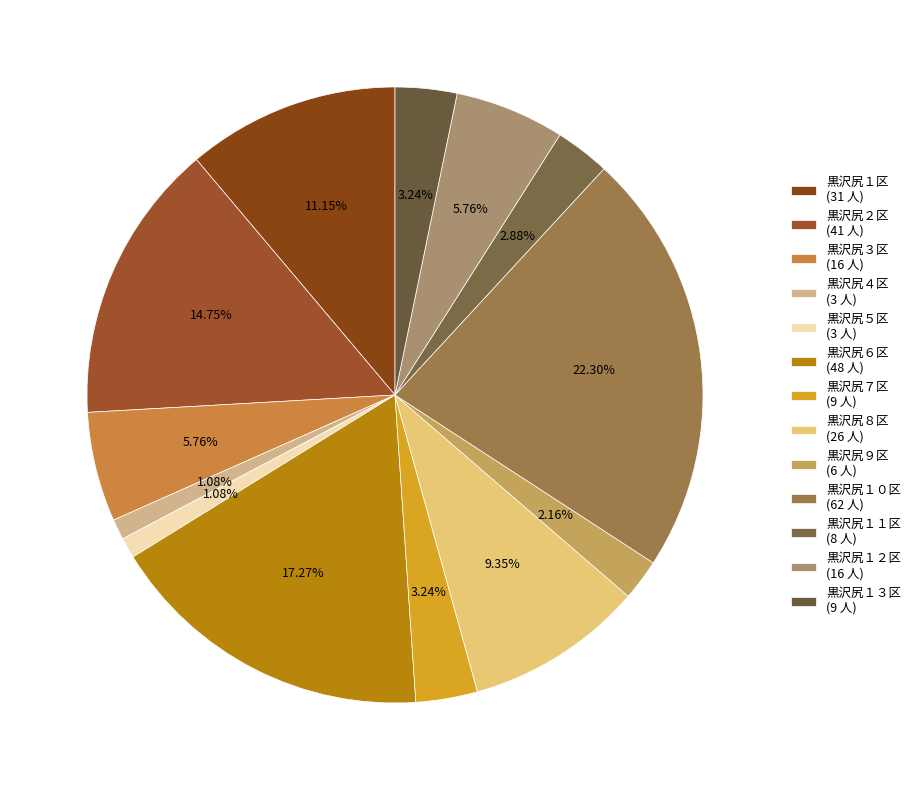

What percentage do 黒沢尻１２区 and 黒沢尻１３区 together represent?

9.0%